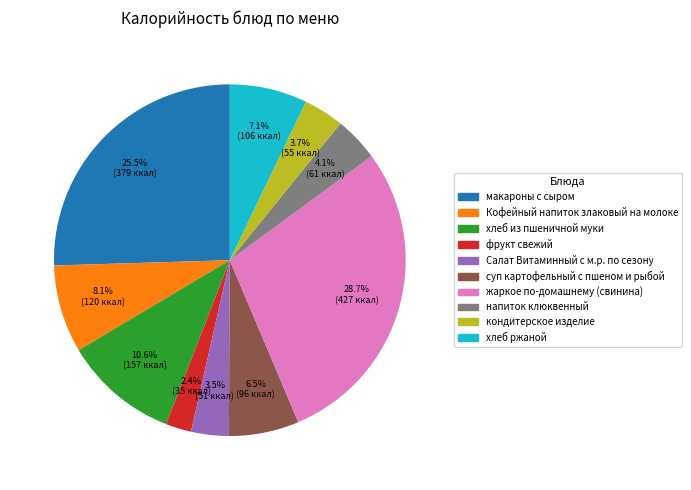

What percentage is the кондитерское изделие slice, to the nearest percent?

4%